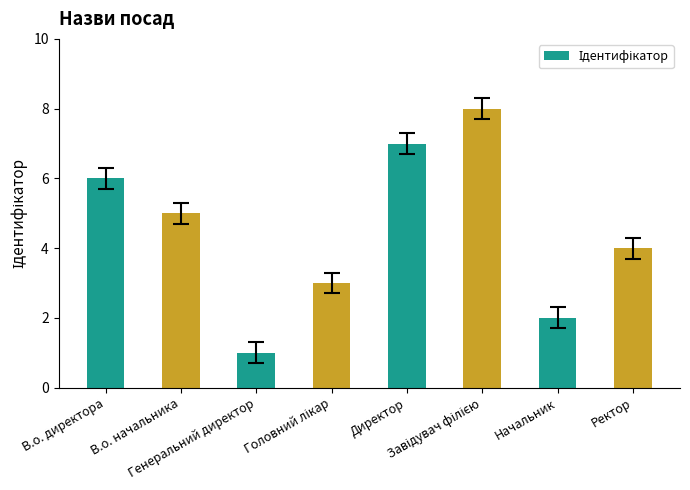

Does the chart contain stacked bars?

No